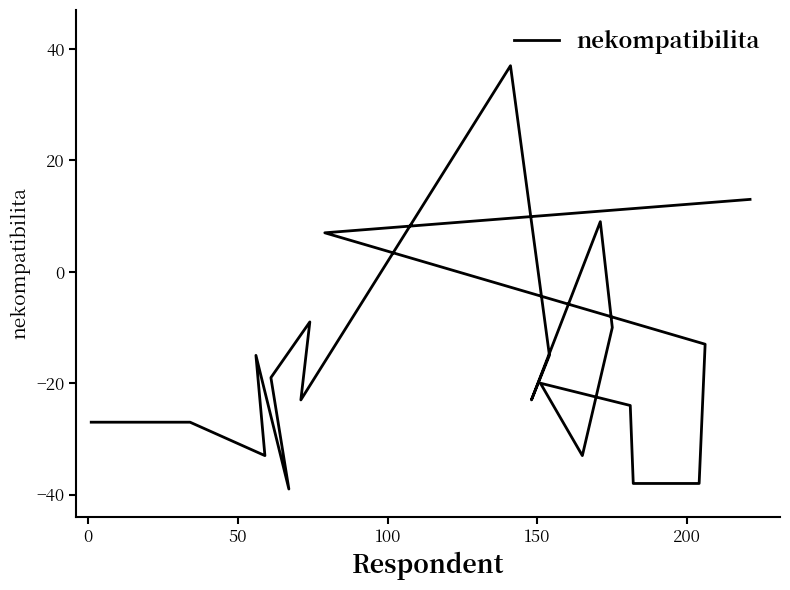

True or false: there are more than 1 points higher than both neighbors.

True